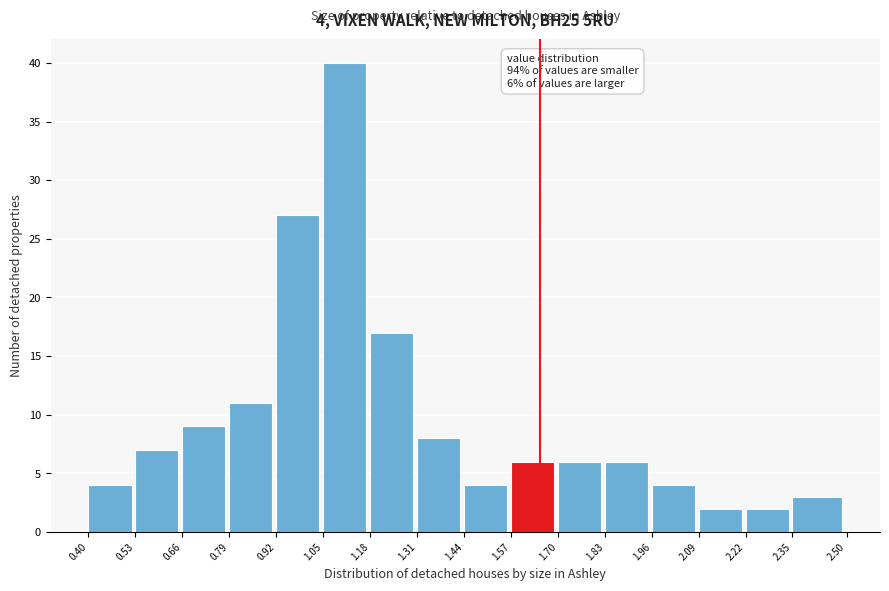

Over which range of the x-axis is the bar tallest?

1.05 to 1.18